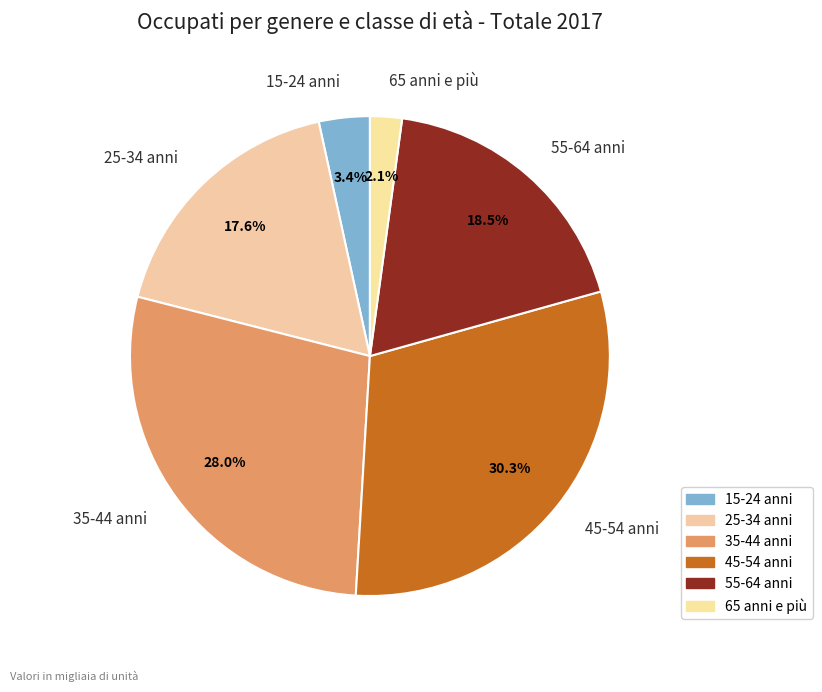

Which has a higher value, 65 anni e più or 55-64 anni?

55-64 anni